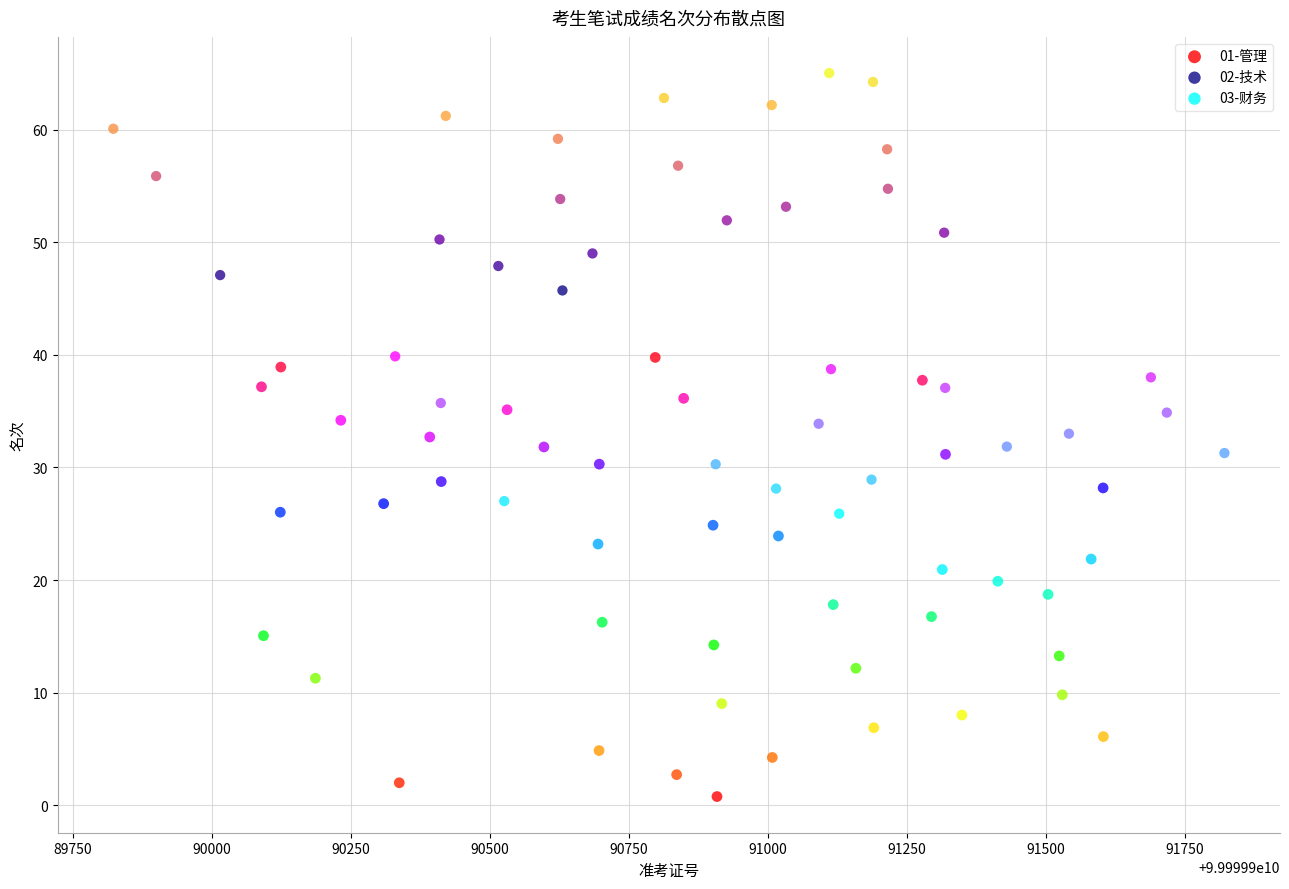

Which series has the widest spread of Y values?

01-管理